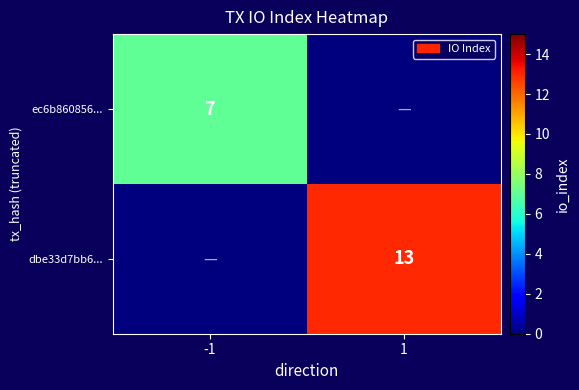

Is it true that dbe33d7bb6... equals 5 at 1?

False